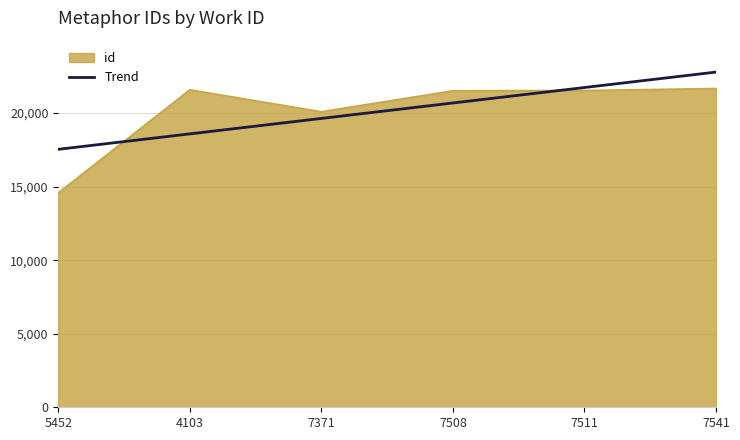

What position from the right is 7371?

4